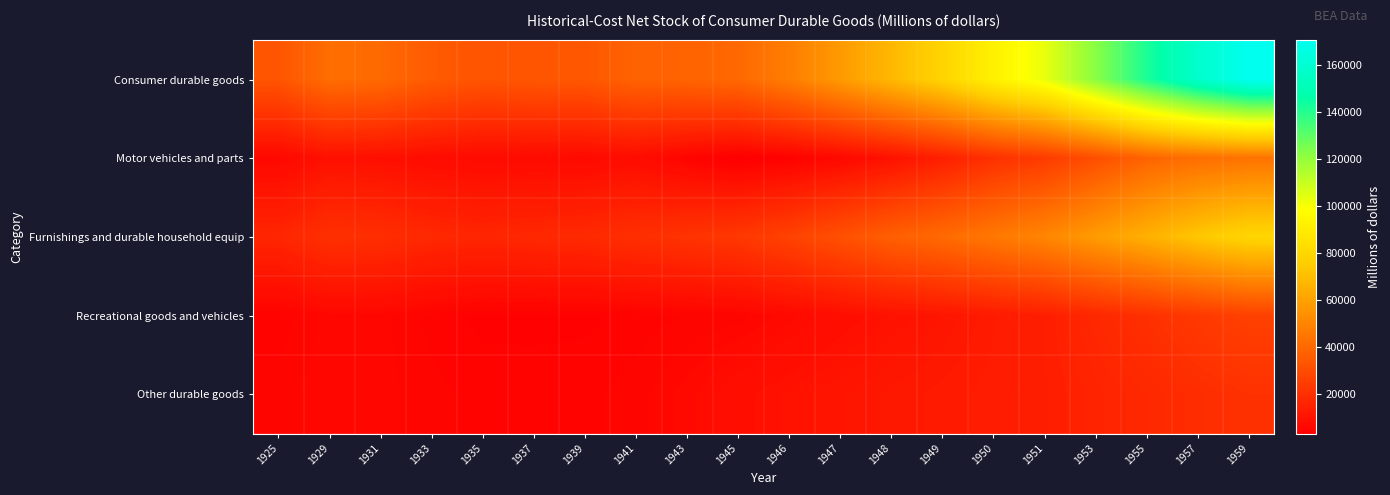

Count the number of categories in the chart.

20